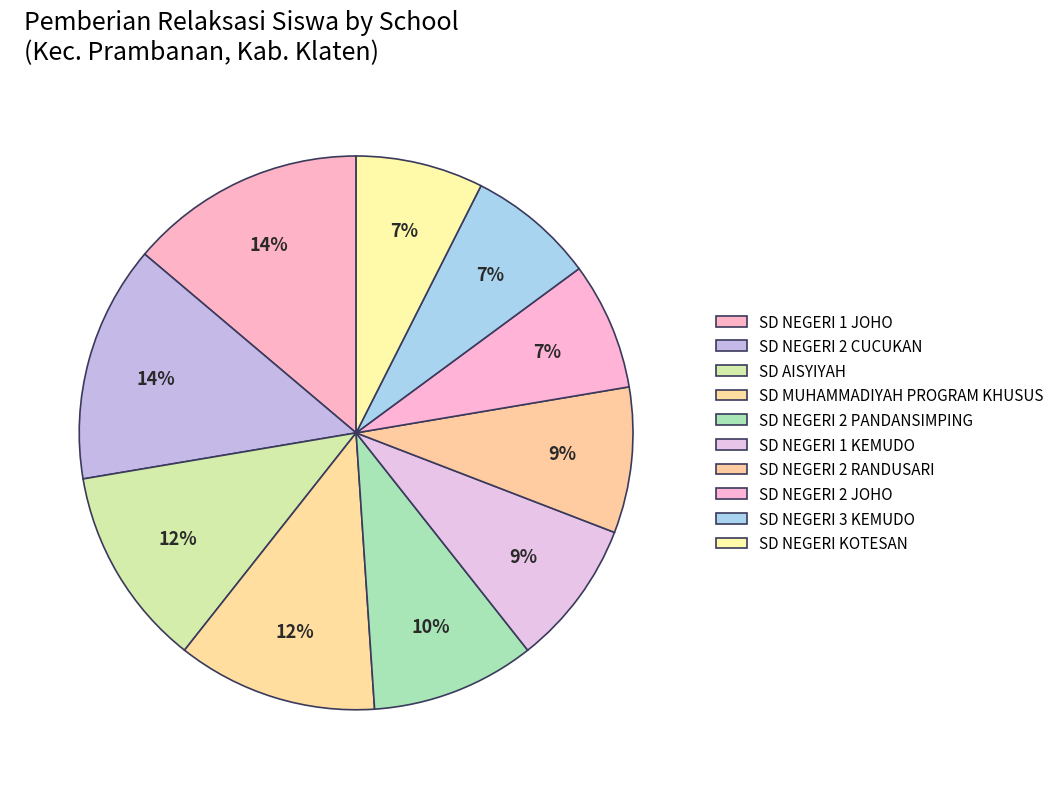

Count the number of slices in the pie.

10